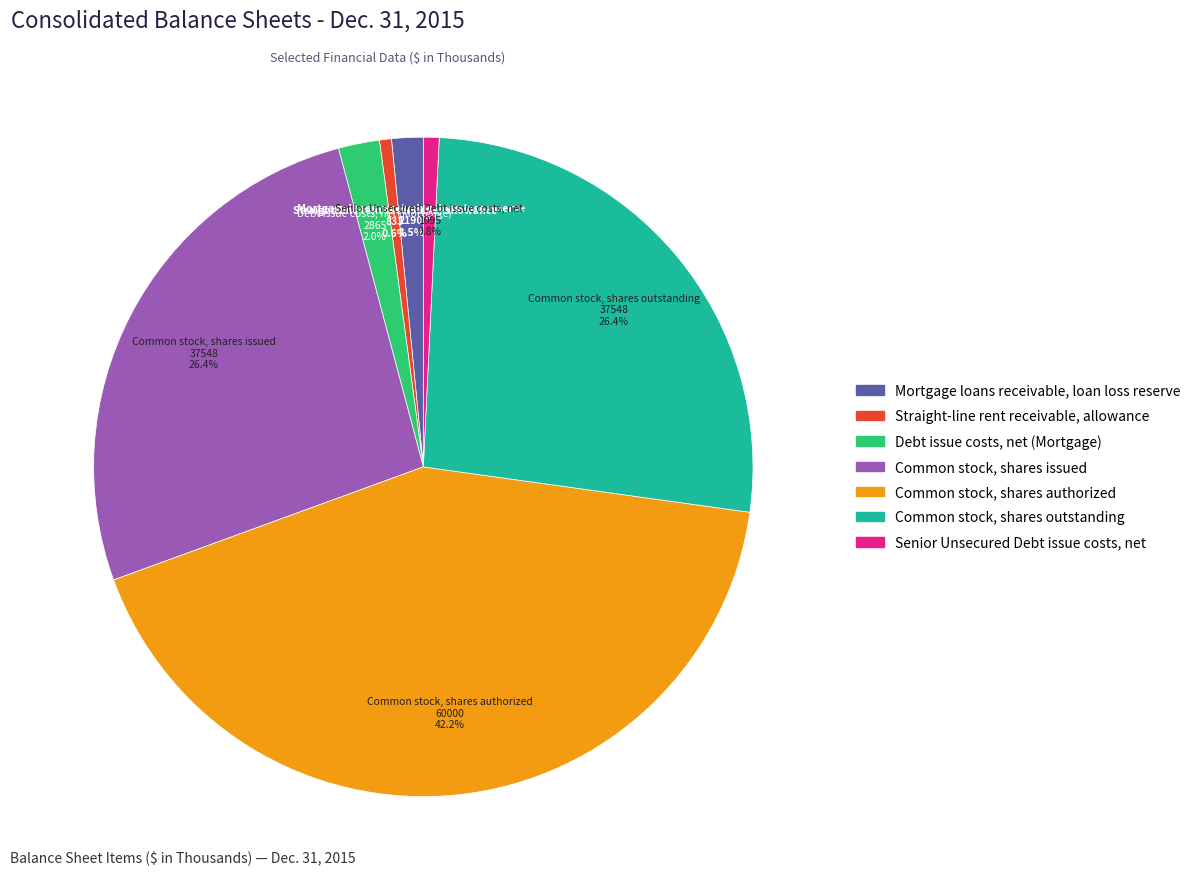

What is the largest slice in the pie chart?

Common stock, shares authorized